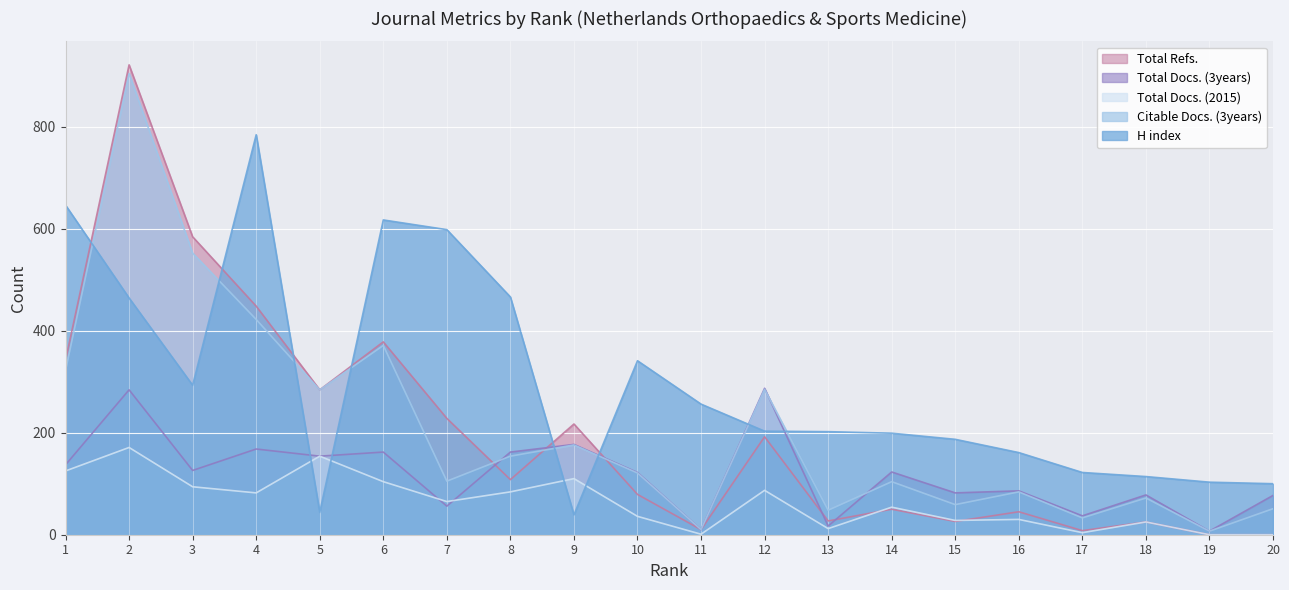

What is the average value of the Total Docs. (2015) series?

63